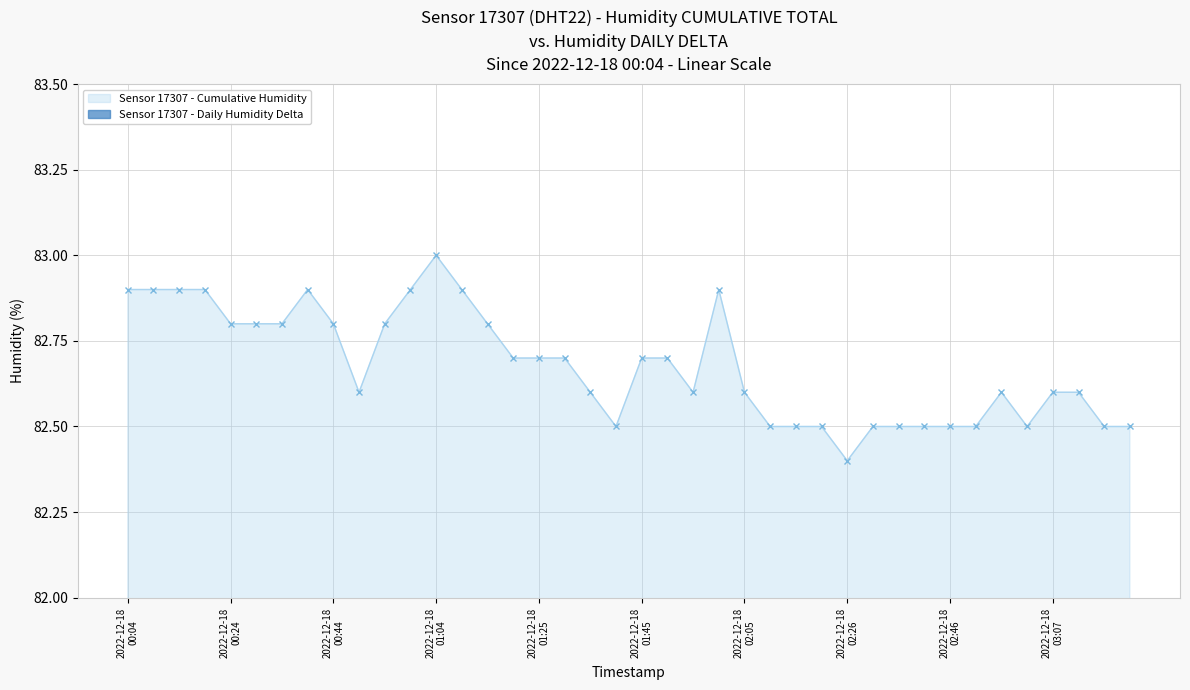

What is the average value of the Daily Humidity Delta series?

0.1